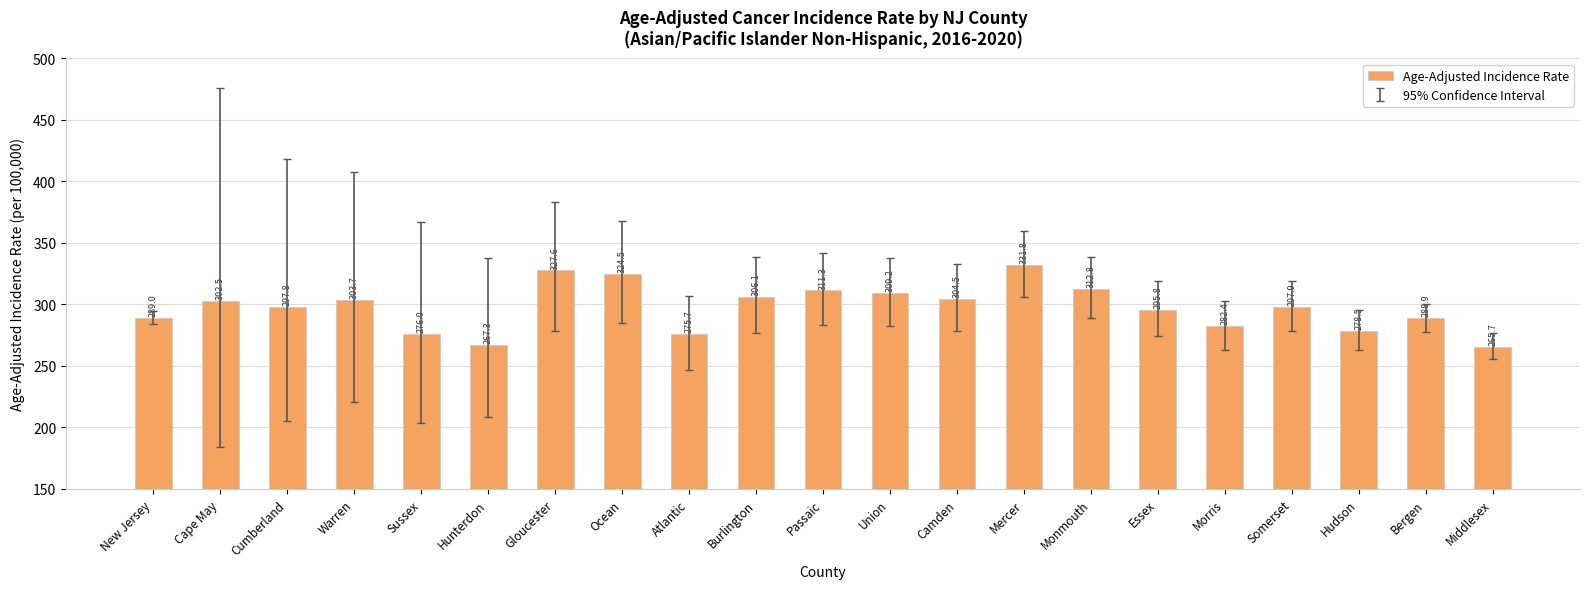

At which label does the data first exceed 297?

Cape May